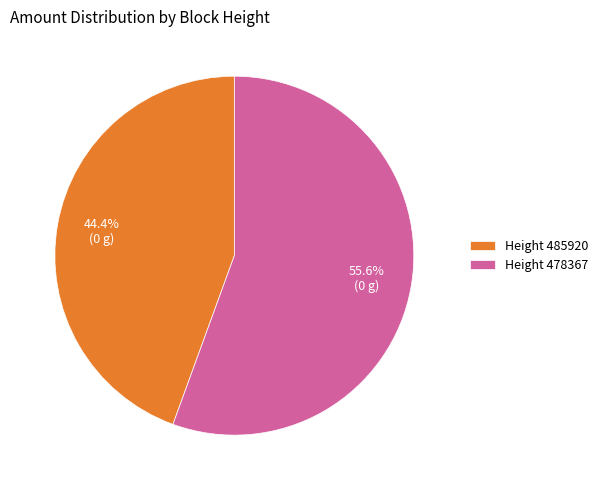

Approximately how many times larger is the value at Height 485920 compared to Height 478367?

0.8